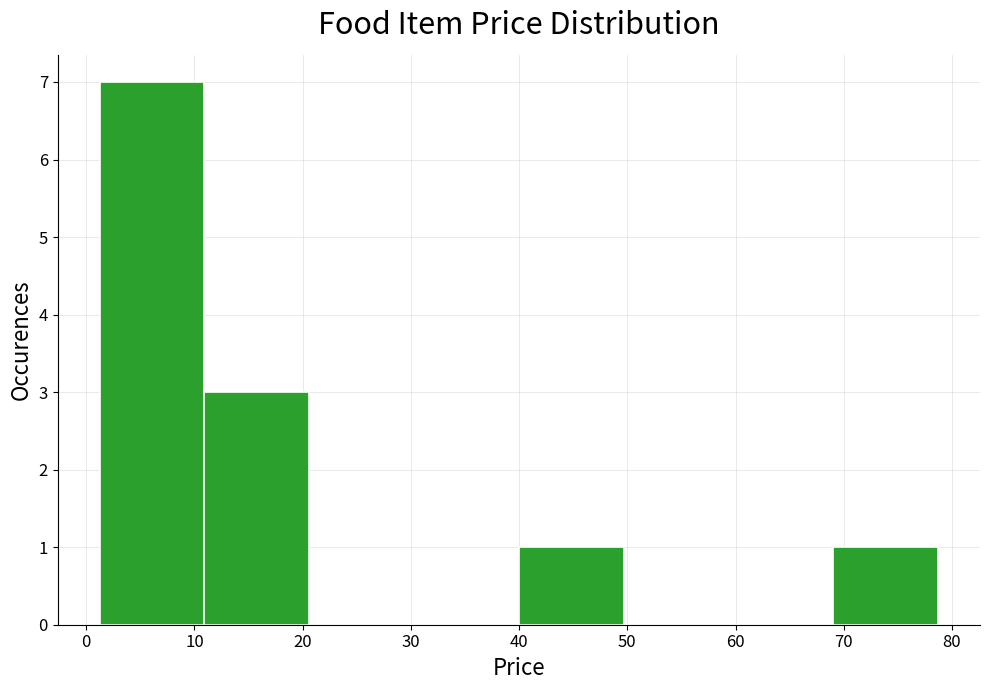

What is the height of the bar covering 40 to 50 on the x-axis? Neither the bar edges nor the heights are printed on the chart, so give them approximately, as read against the axes.

1